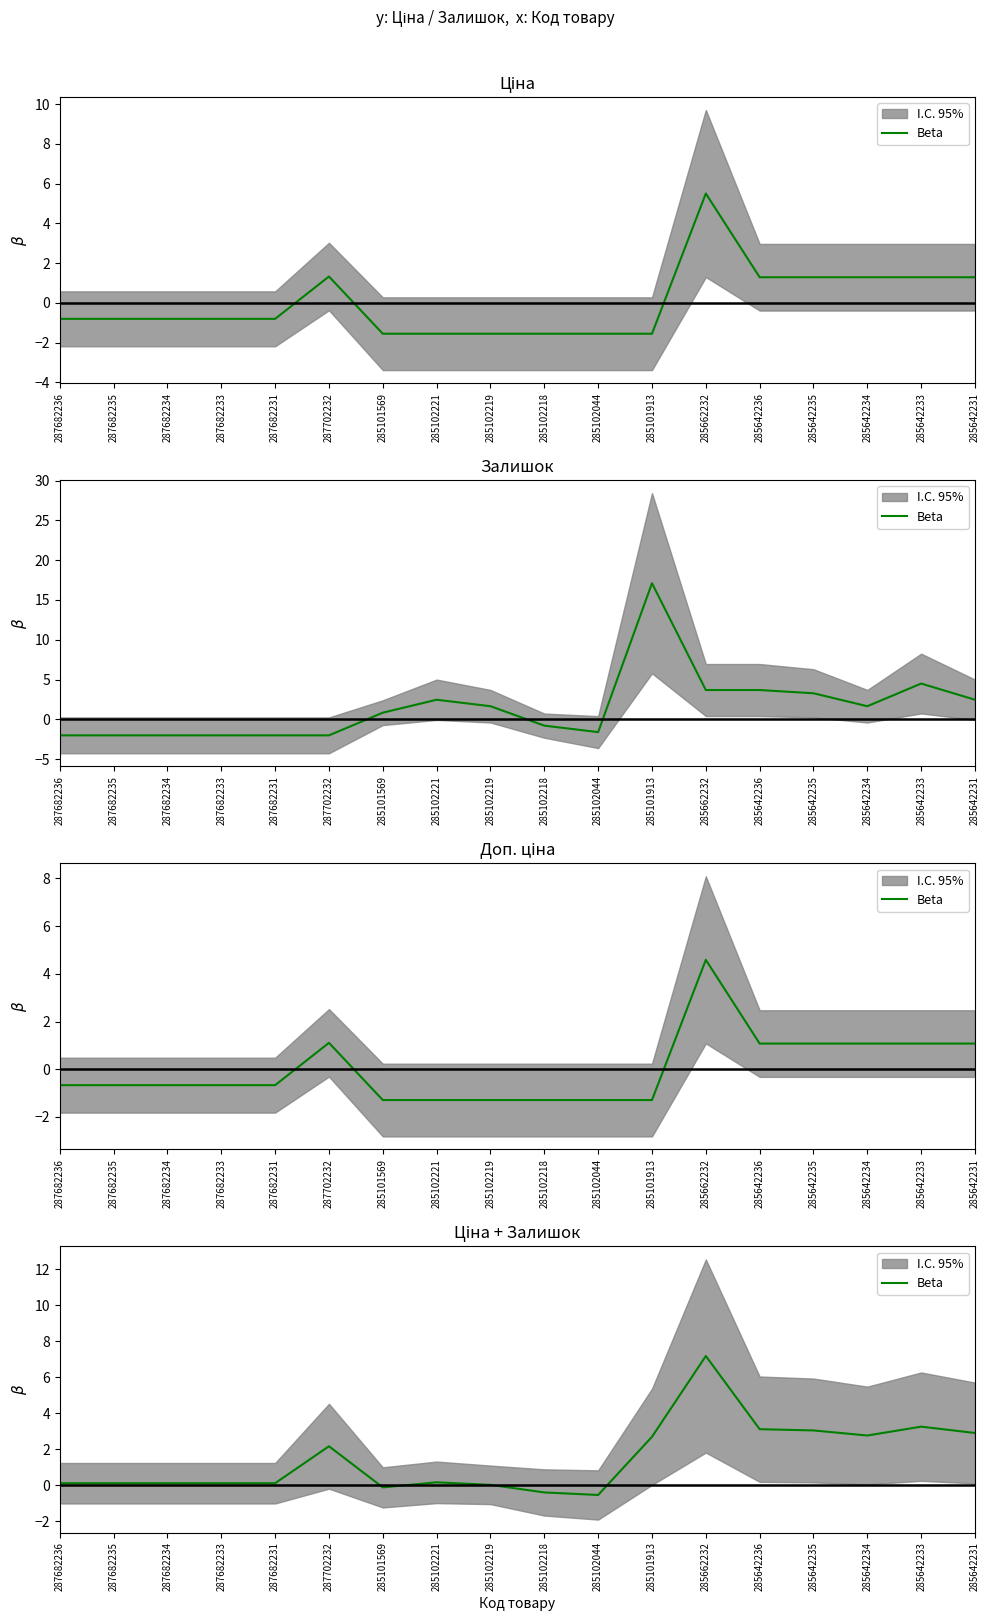

At which label is the value closest to 3?

285642235